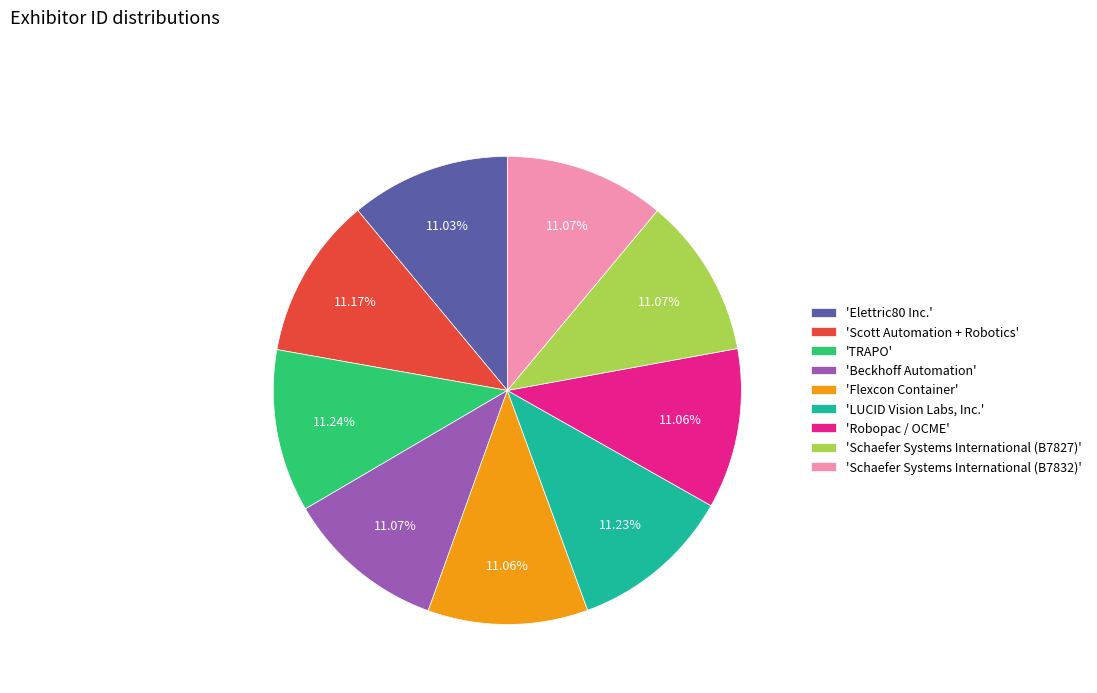

Combined, do 'Schaefer Systems International (B7827)' and 'Elettric80 Inc.' account for over 50%?

No